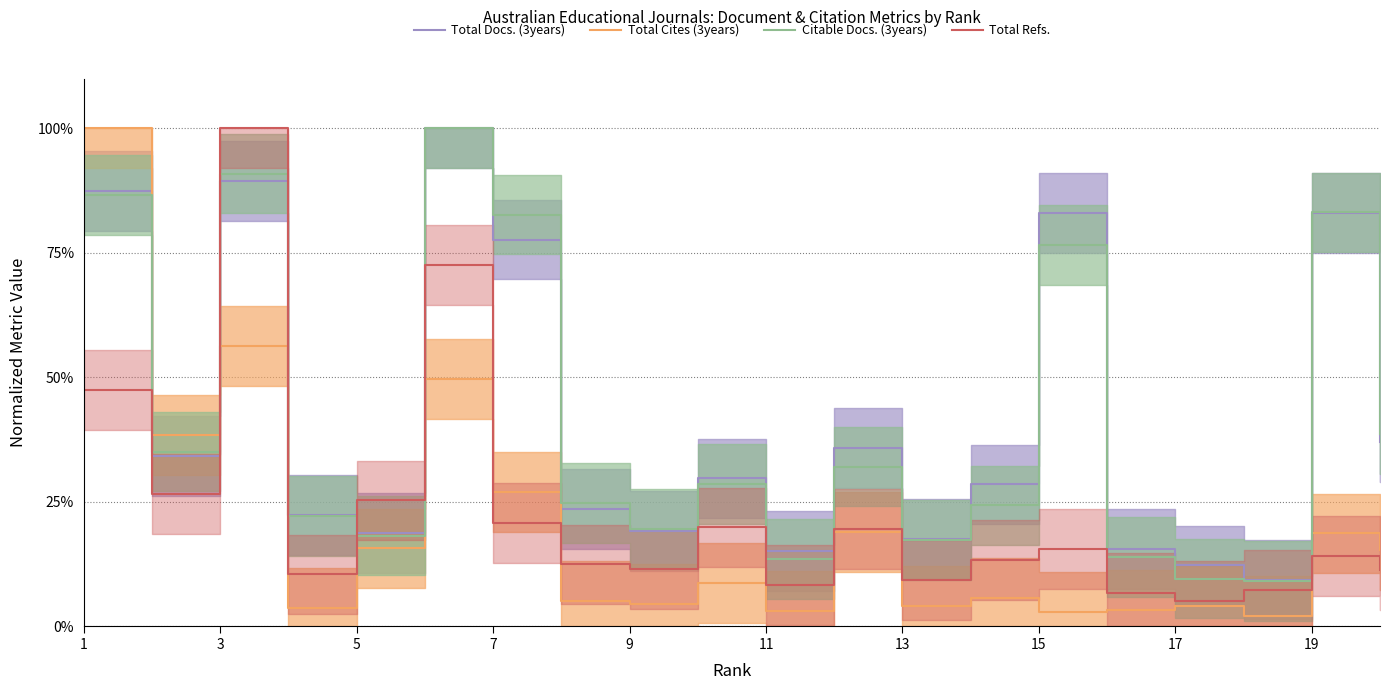

Is the value of Citable Docs. (3years) at 7 greater than the value of Total Refs. at 13?

Yes